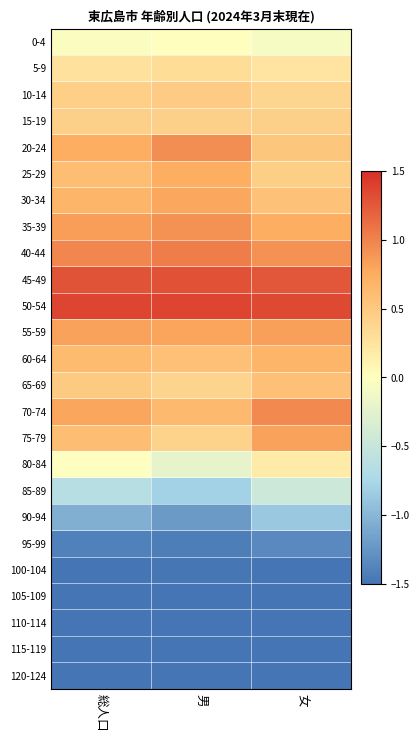

At how many categories does at least one series exceed 0?

3